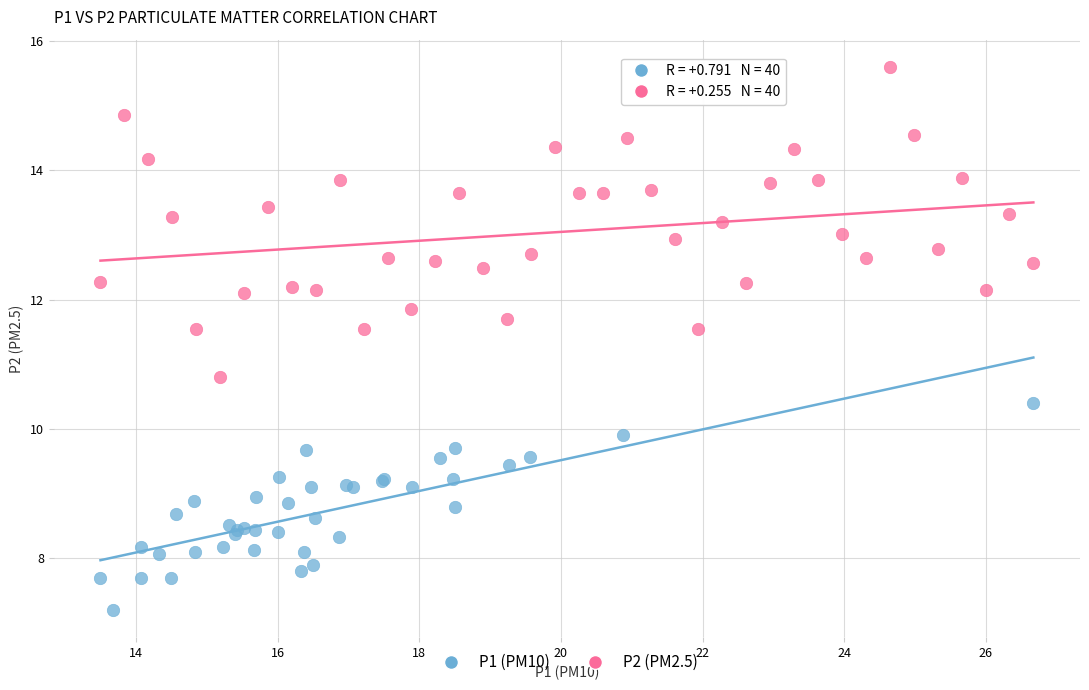

Which series reaches the maximum Y coordinate?

P2 (PM2.5)